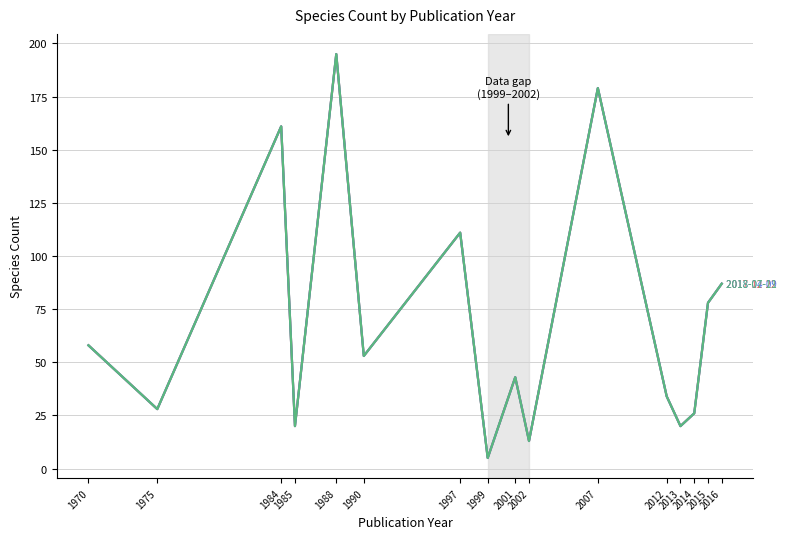

What is the total value across all series at 1984?

483